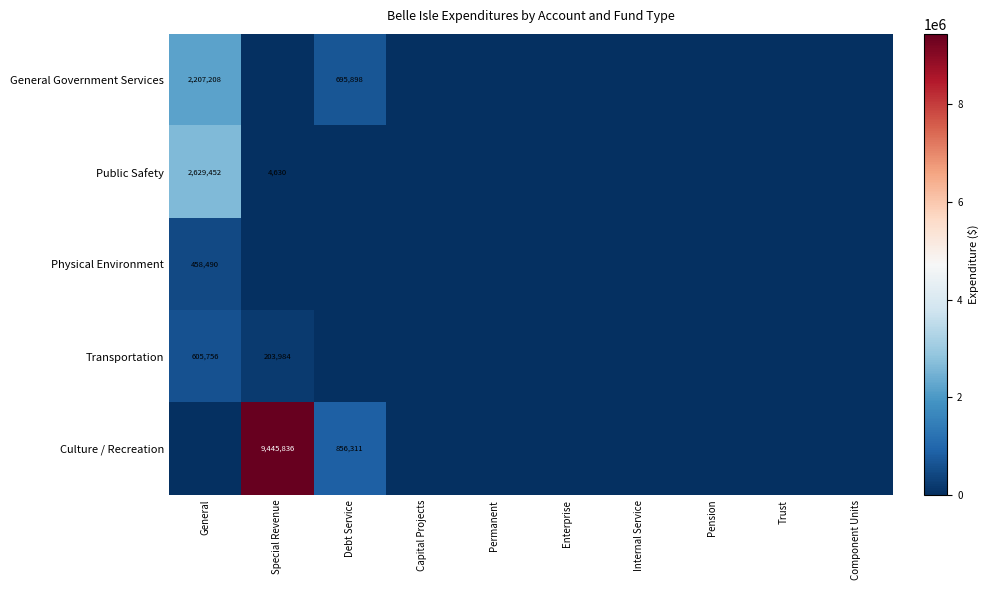

Which series has the largest range (max minus min)?

Culture / Recreation